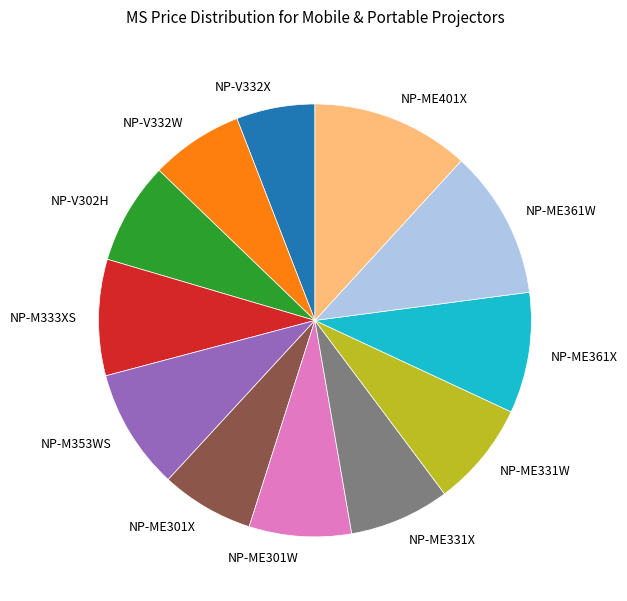

Is there any slice that represents more than half of the pie?

No